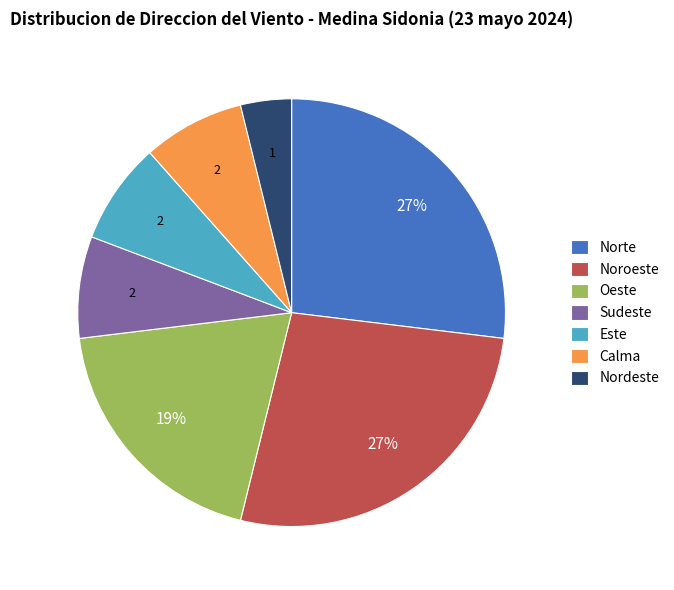

Is there a majority slice in this chart?

No